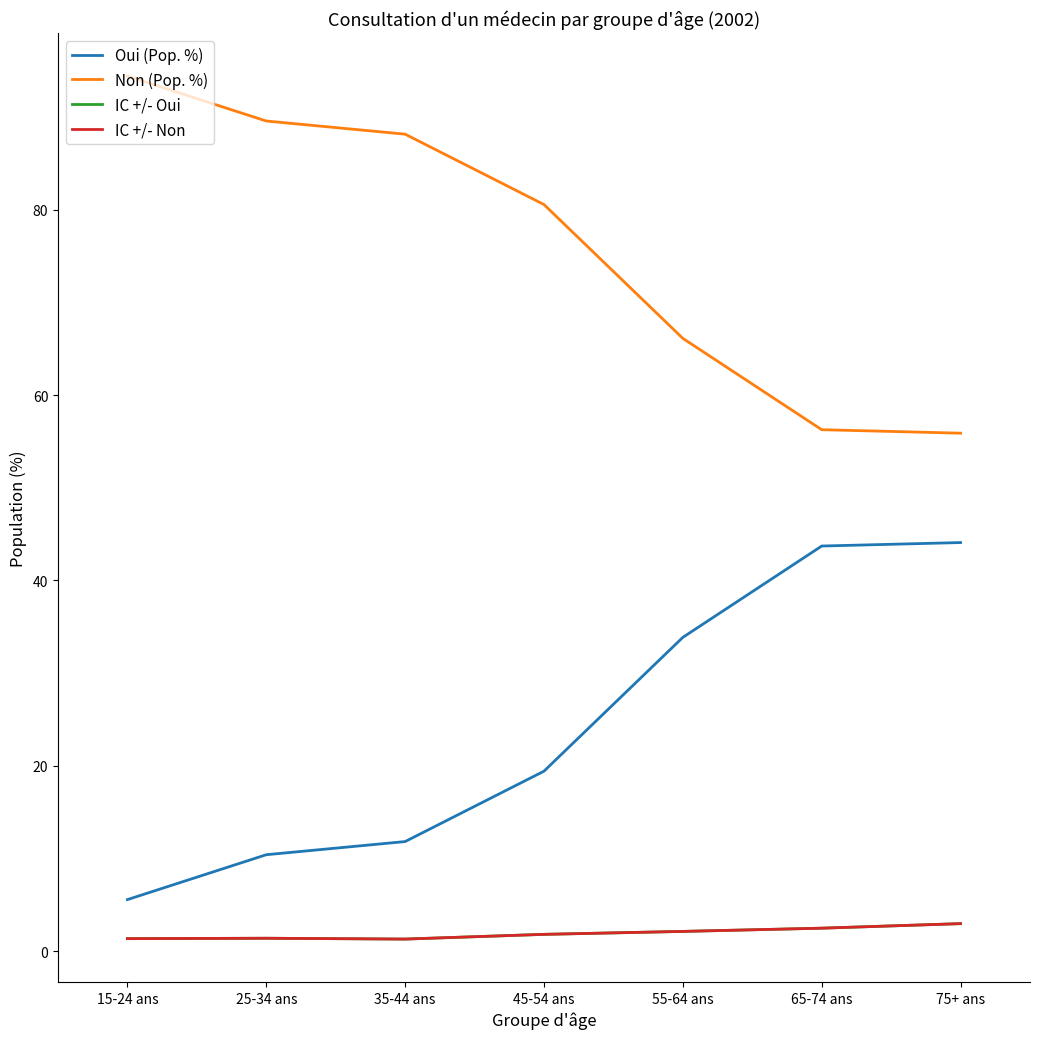

True or false: Oui (Pop. %) and Non (Pop. %) cross at least once.

False